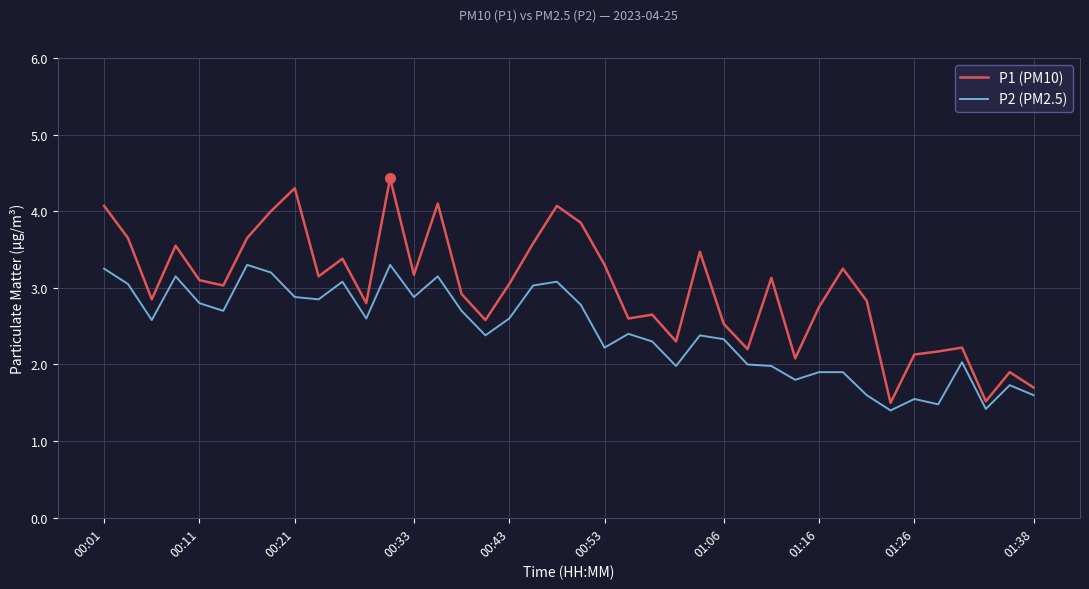

Which series has the widest spread of values?

P1 (PM10)